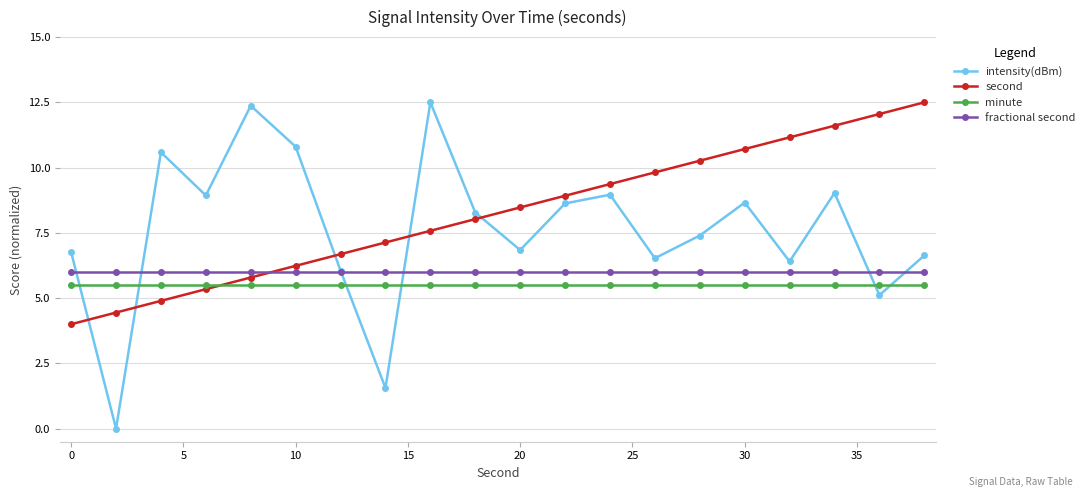

Which series ends up on top after the final intersection of second and intensity(dBm)?

second